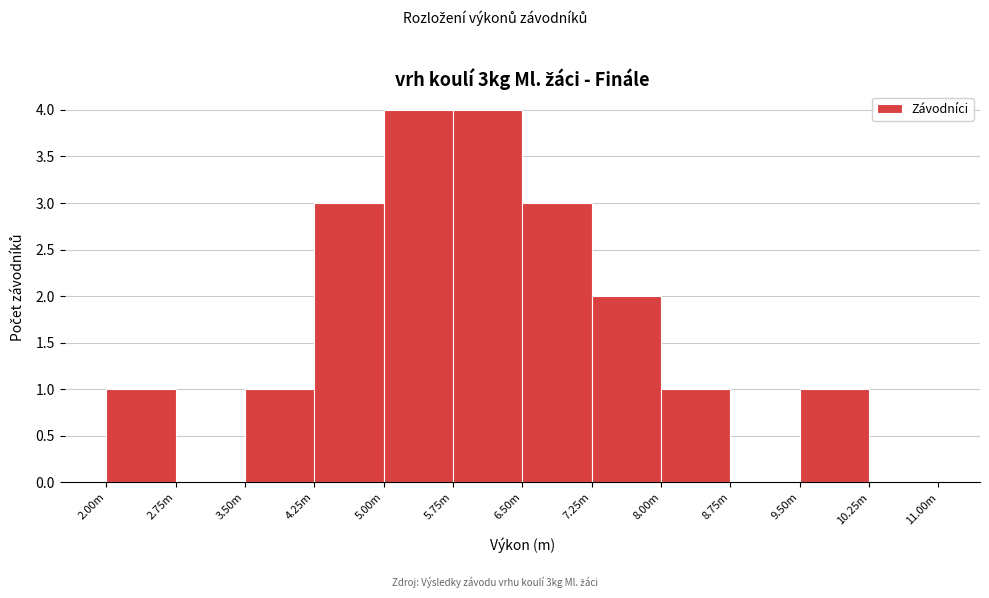

Reading left to right, what are all the values shown in this chart?

2.00m=1	2.75m=0	3.50m=1	4.25m=3	5.00m=4	5.75m=4	6.50m=3	7.25m=2	8.00m=1	8.75m=0	9.50m=1	10.25m=0